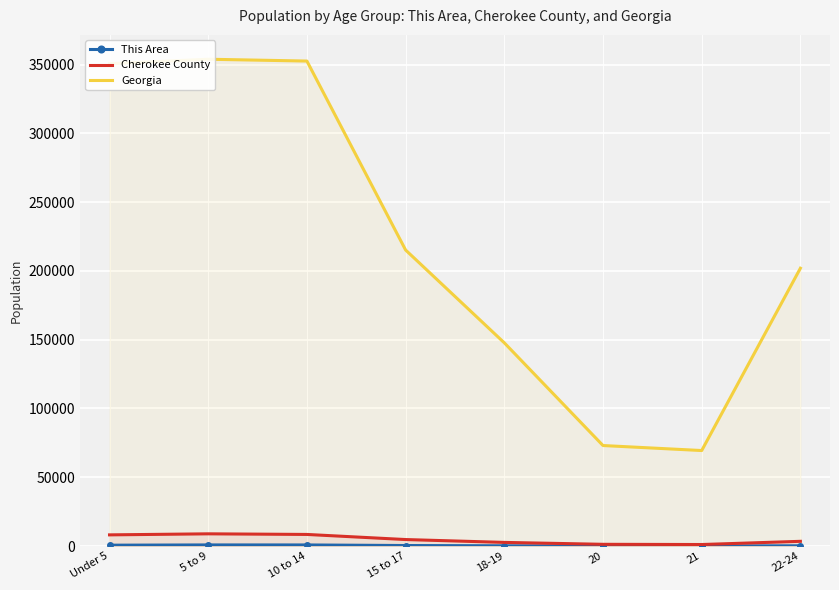

What is the difference between the This Area values at 21 and 15 to 17?

315